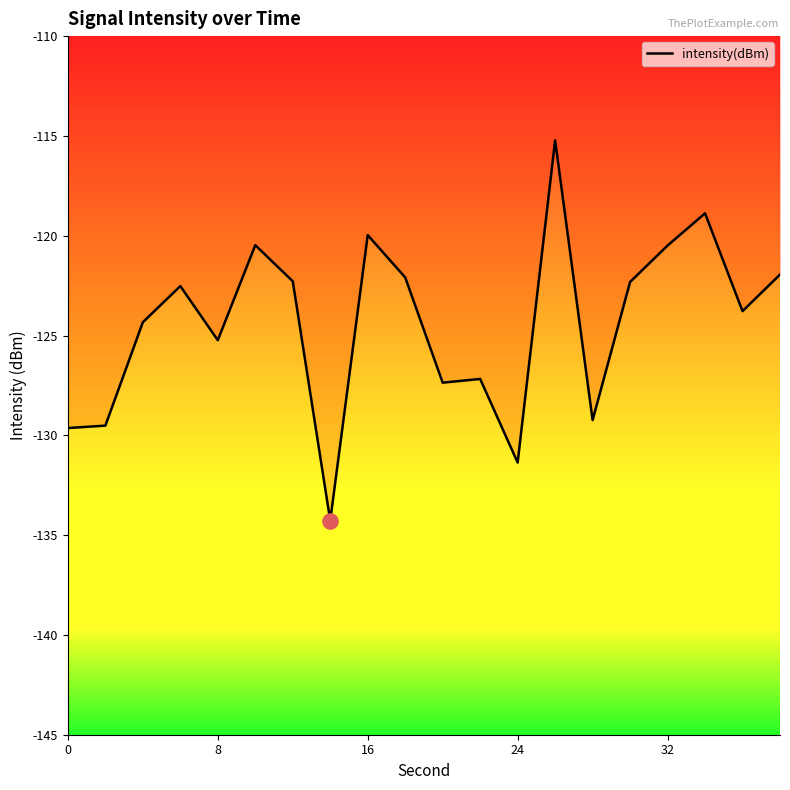

What is the minimum value for intensity(dBm)?

-134.3